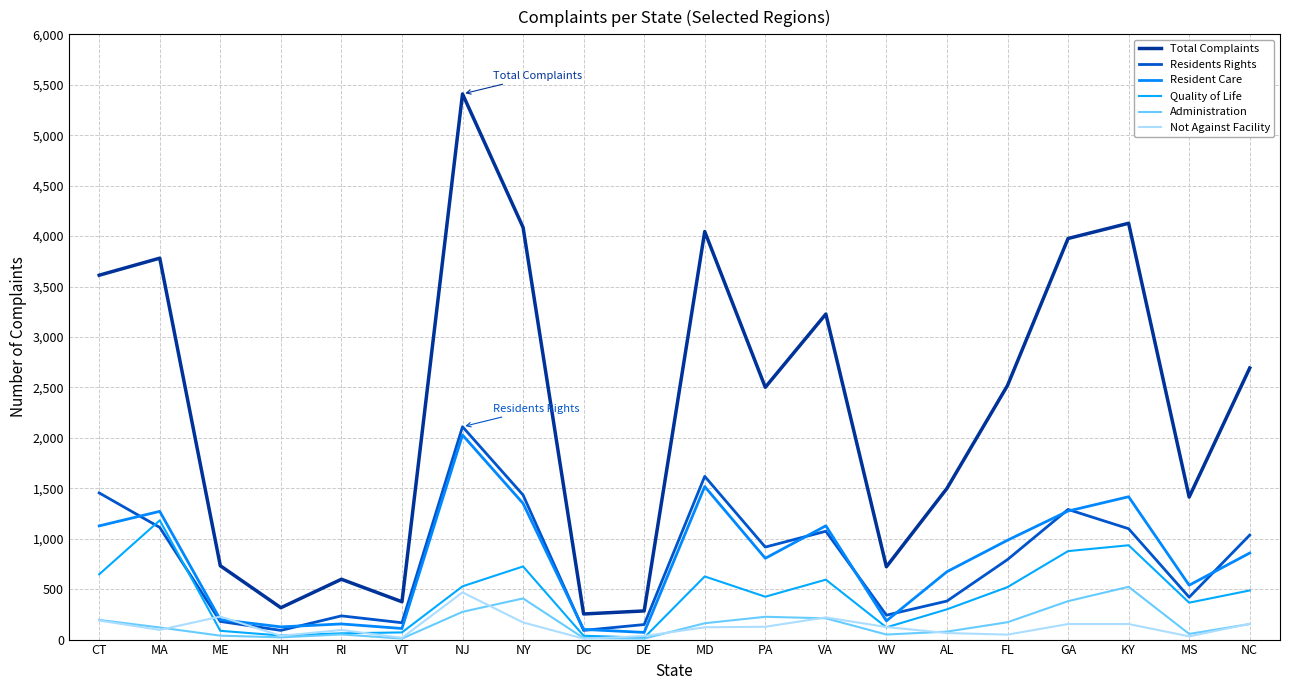

True or false: Residents Rights has more than 1 points higher than both neighbors.

True